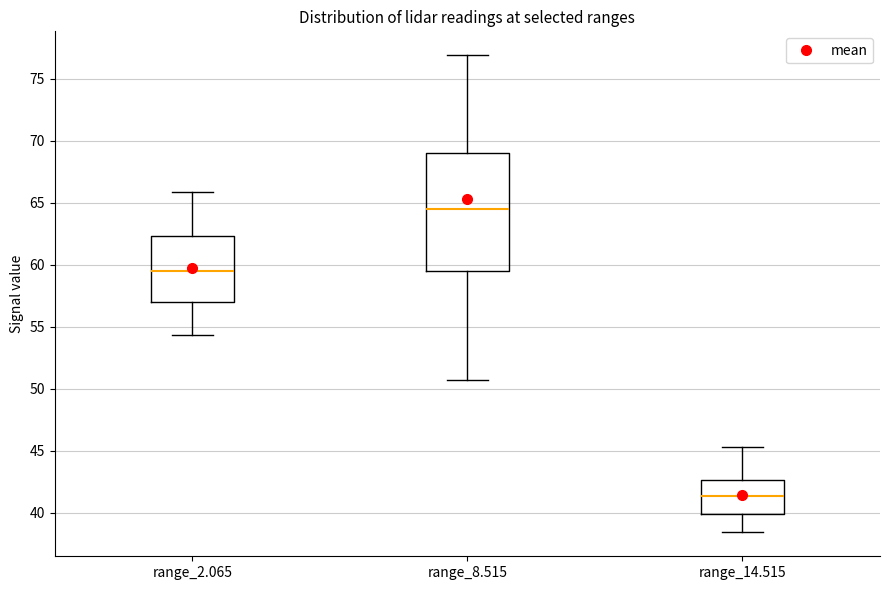

Reading left to right, read every box against the y-axis: the position of its median line, the range the box covers, and the ends of its whiskers. The values are not printed on the chart, so give them approximately, as read against the axis.

range_2.065: median 59.5, box 57.0 to 62.5, whiskers 54.5 to 66.0
range_8.515: median 64.5, box 59.5 to 69.0, whiskers 50.5 to 77.0
range_14.515: median 41.5, box 40.0 to 42.5, whiskers 38.5 to 45.5